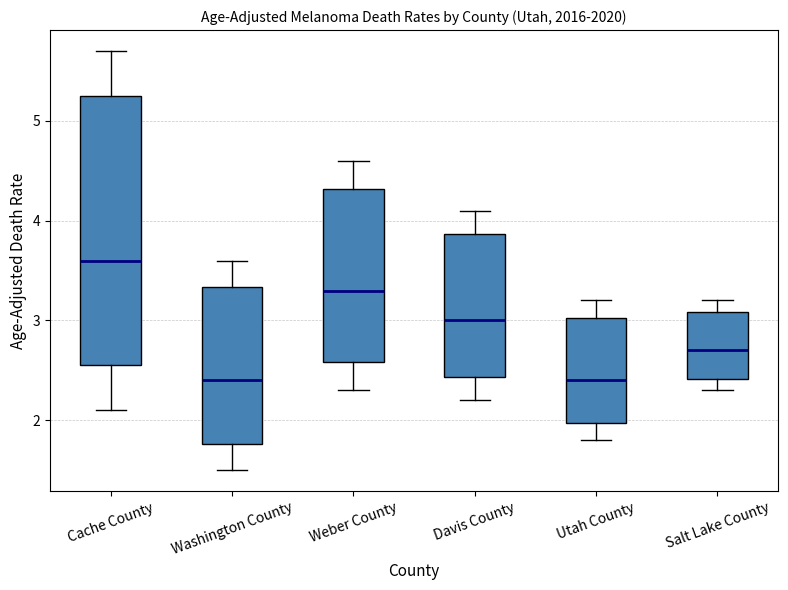

Where does the upper whisker of the box for Utah County end on the y-axis? The values are not printed on the chart, so give them approximately, as read against the axis.

3.2